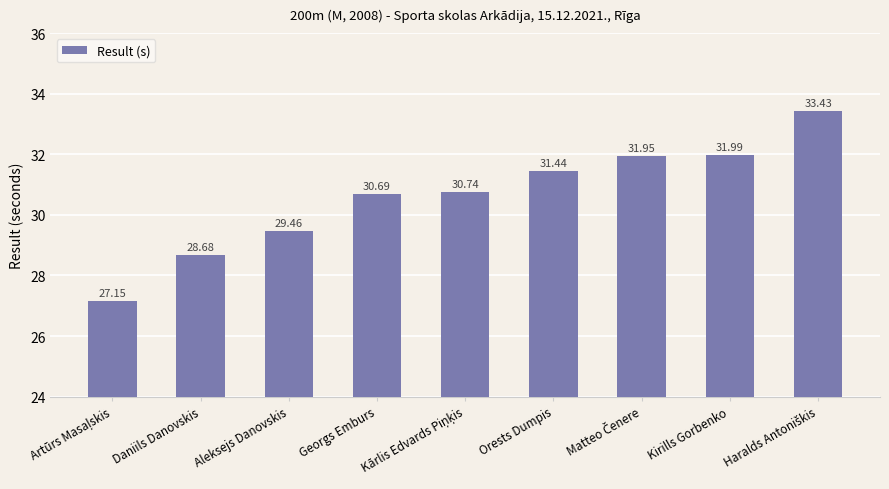

What is the label of the 2nd bar from the right?

Kirills Gorbenko